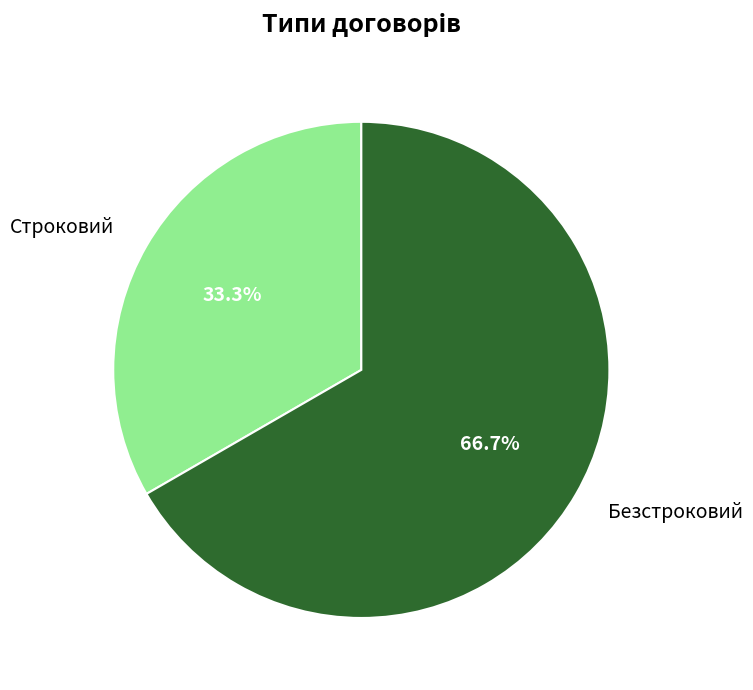

What is the ratio of the value at Безстроковий to the value at Строковий?

2.0